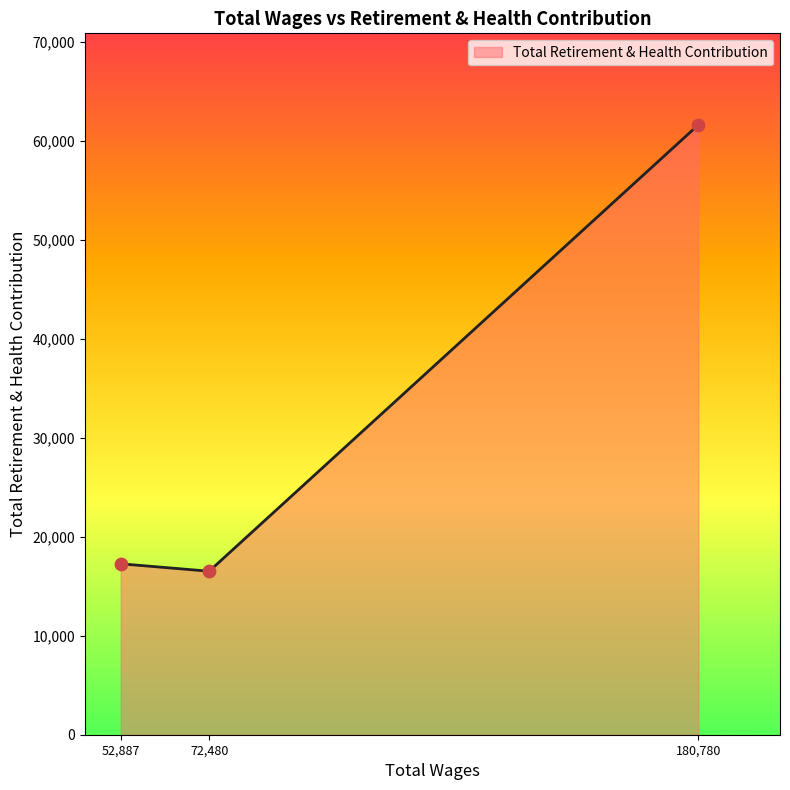

Approximately how many times larger is the value at 180,780 compared to 72,480?

3.7